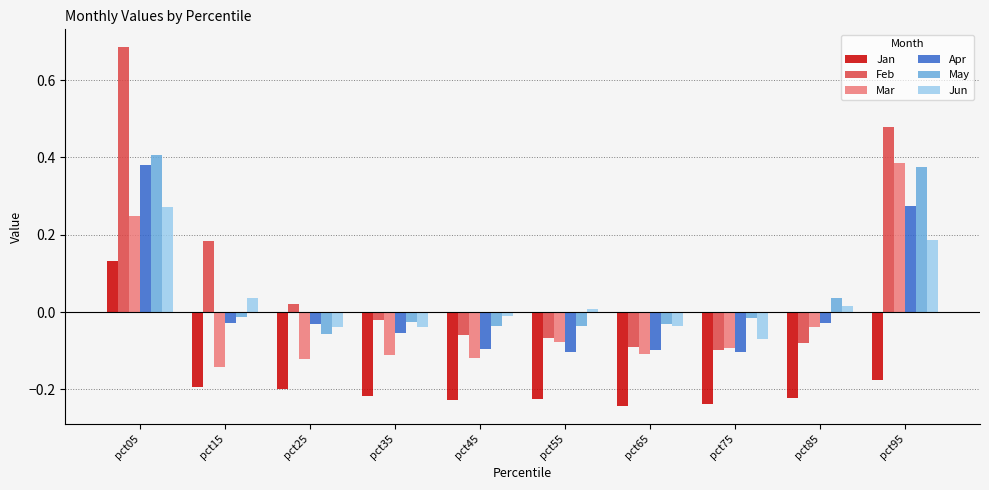

The Mar series shows -0.2 at pct25. True or false?

False